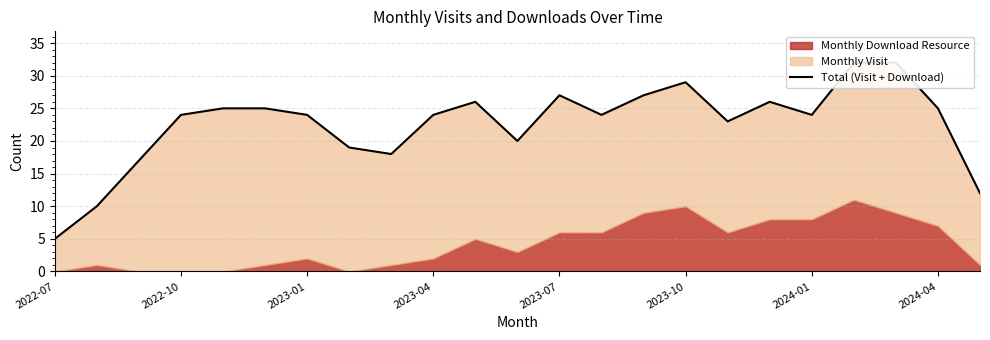

How many data points does each series have?

23